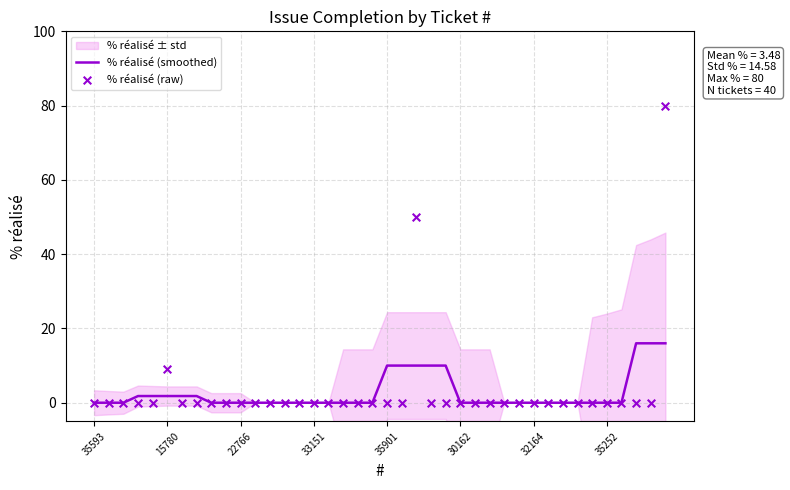

Which series reaches the minimum Y coordinate?

% réalisé (smoothed)